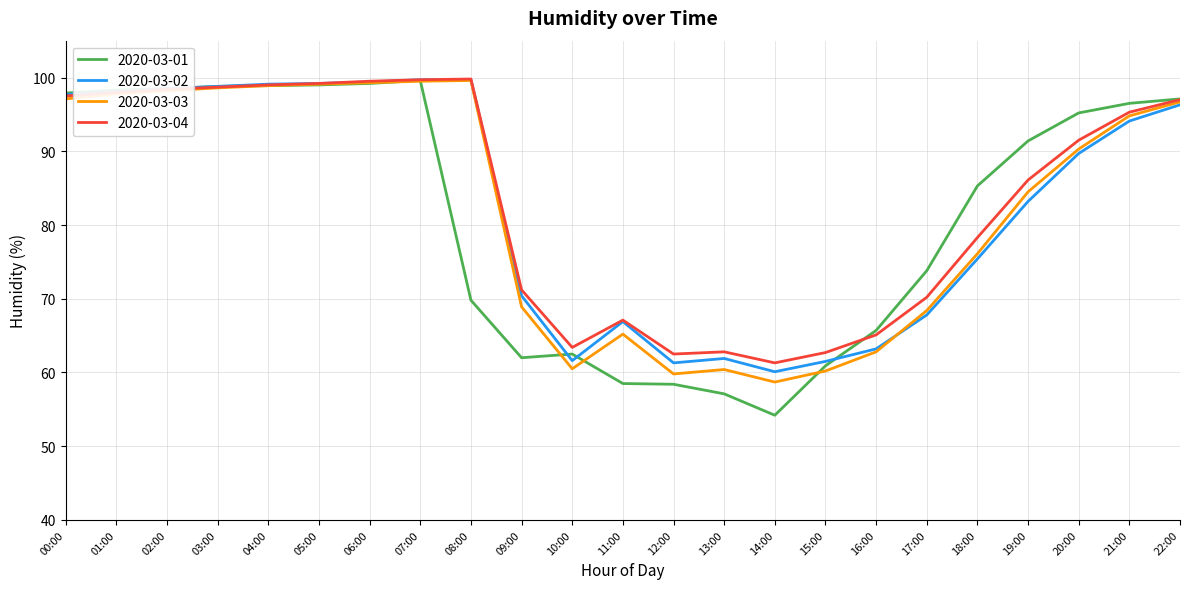

What is the highest value of the 2020-03-01 series?

99.6